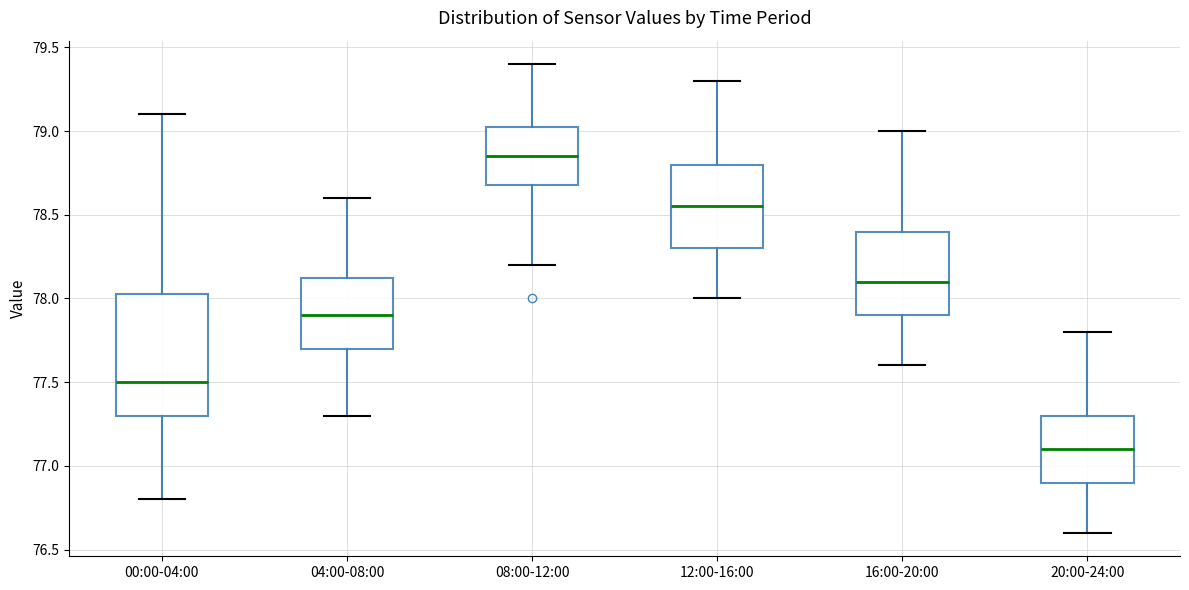

Which box's median line is the highest?

08:00-12:00